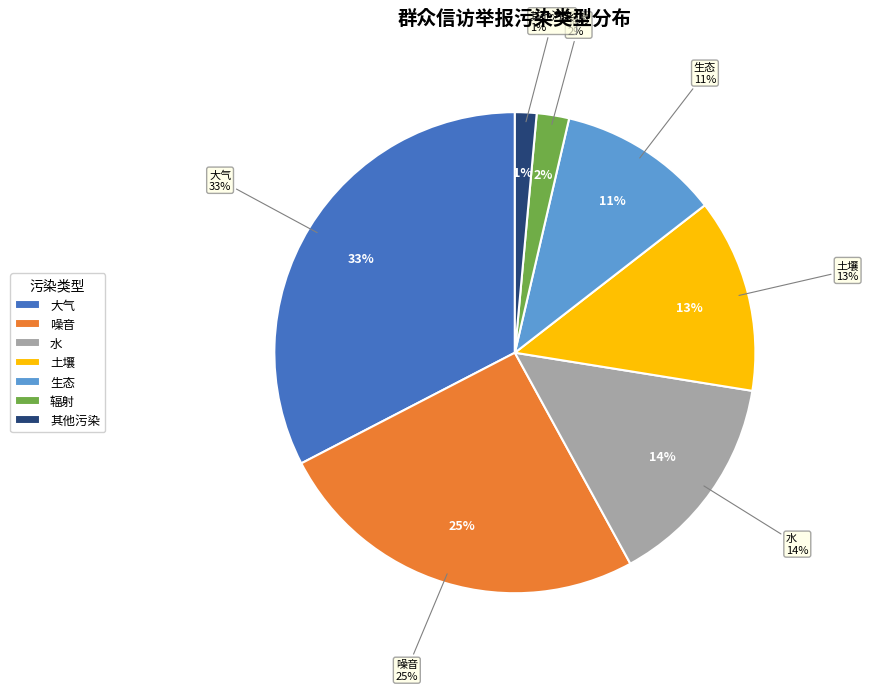

Which slice is the largest?

大气